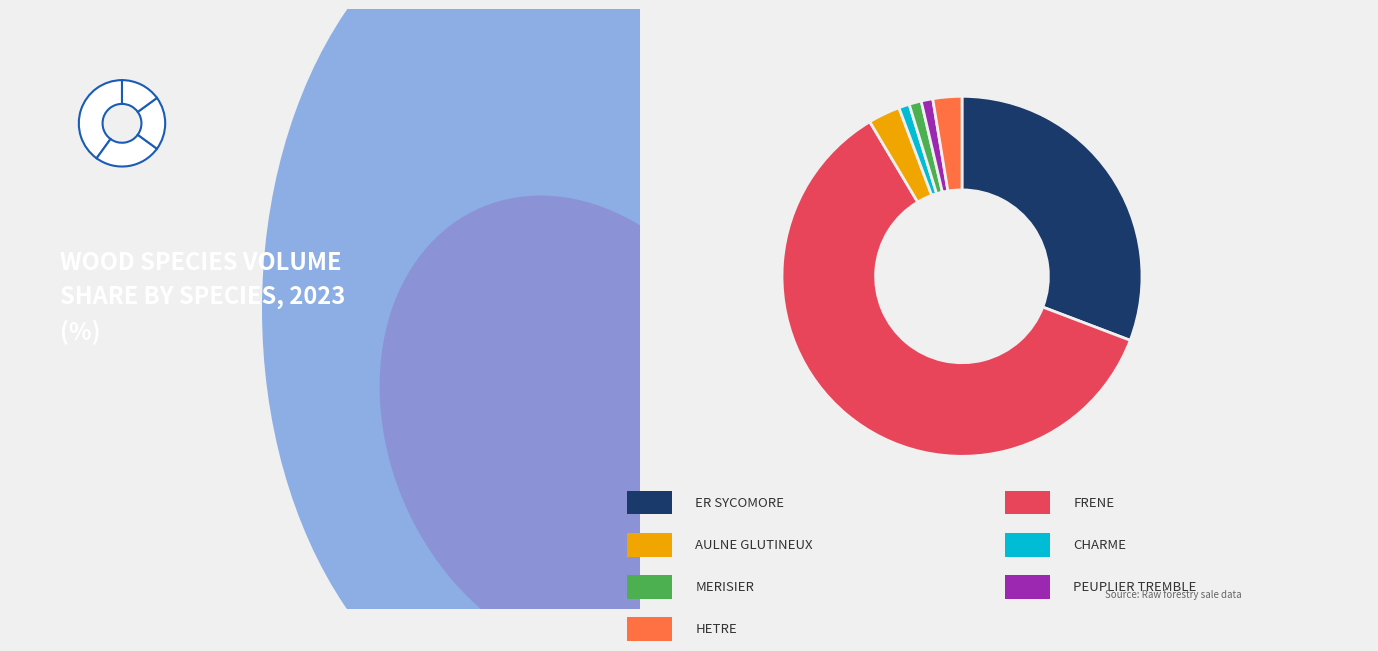

Is HETRE the majority of the pie?

No